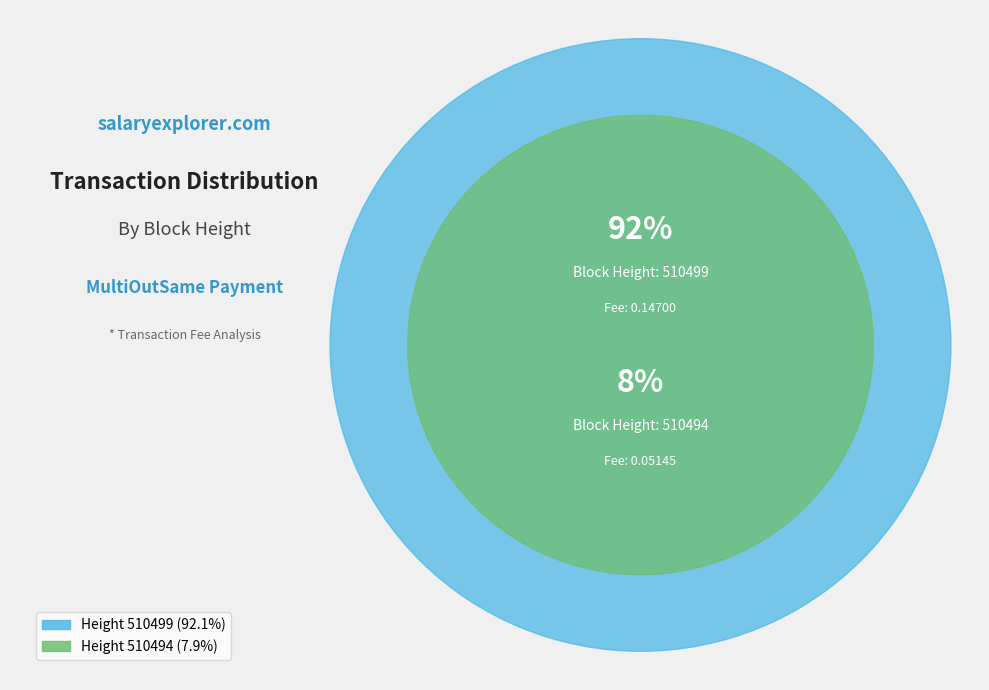

How many slices are in this pie chart?

2